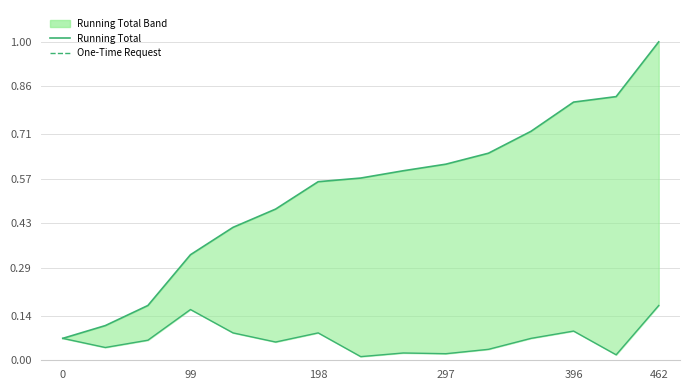

What is the sum of the Running Total values at 462 and 0?

0.5